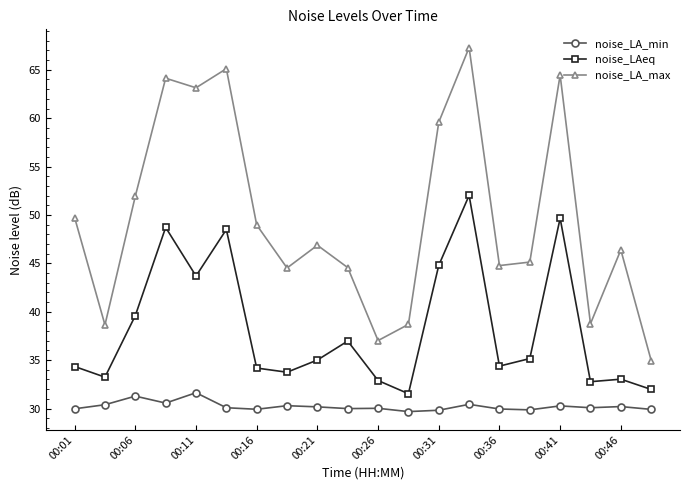

Which series has the largest range (max minus min)?

noise_LA_max